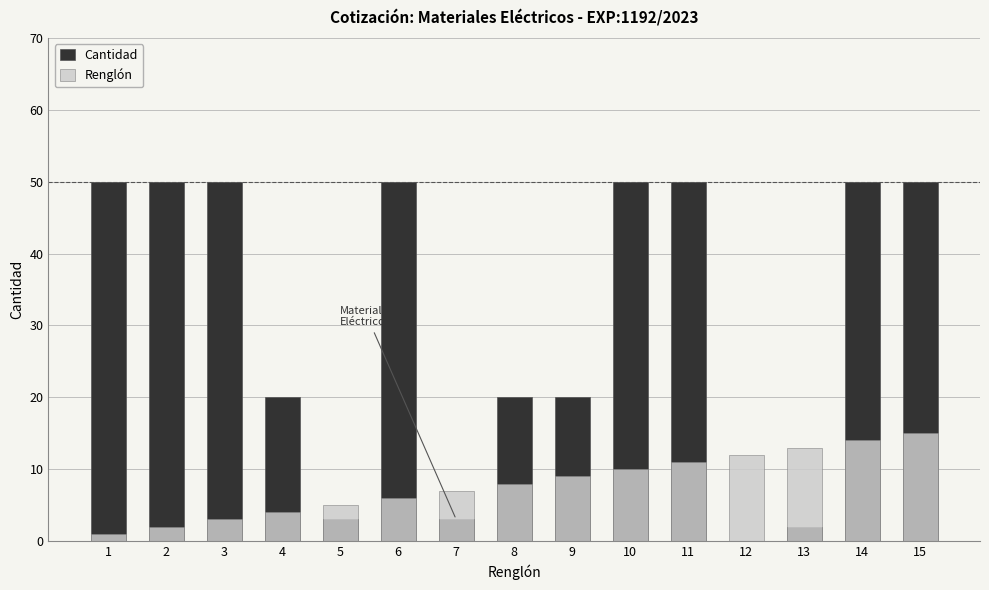

What is the difference between the maximum and minimum values in the Cantidad series?

50